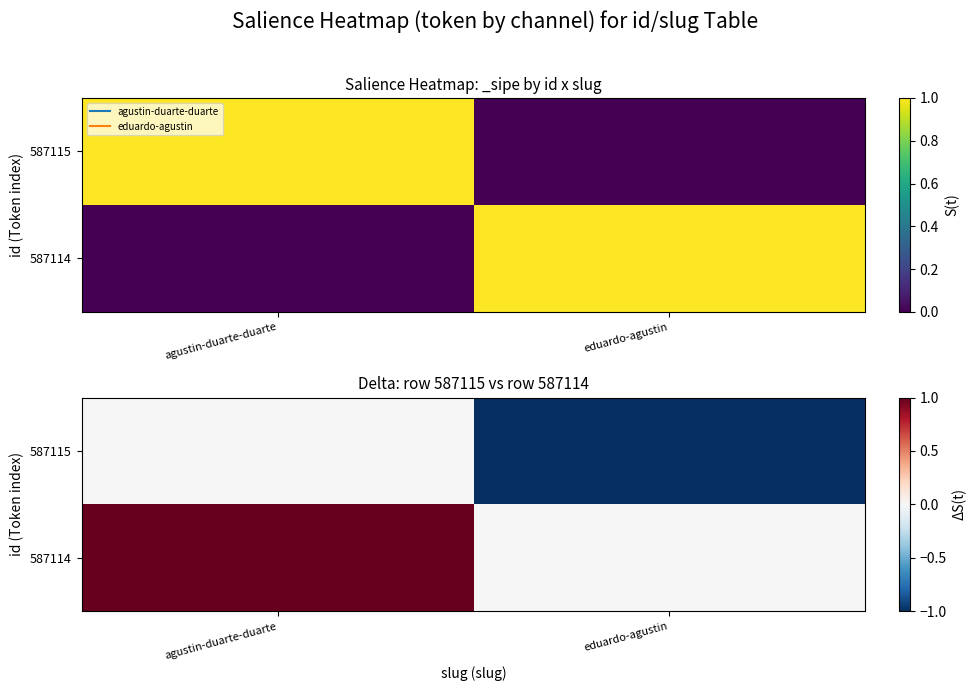

Is it true that 587114 equals 0 at eduardo-agustin?

True